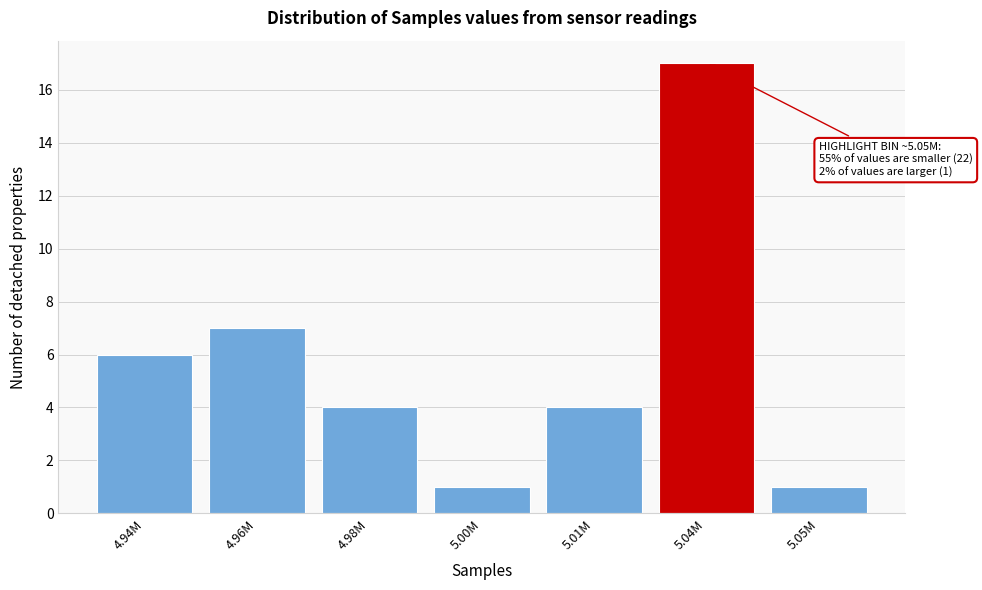

Reading left to right, transcribe all the data shown in this chart.

6	7	4	1	4	17	1